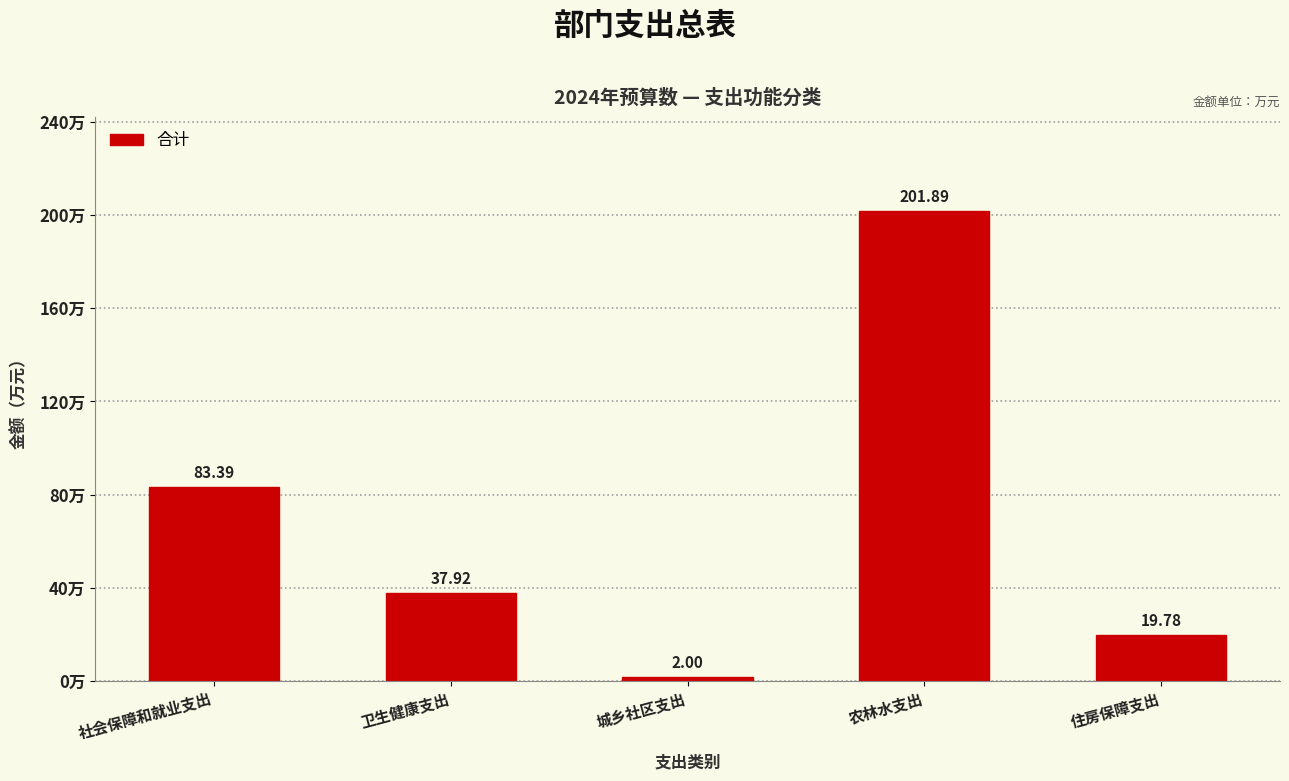

What is the change in value from 城乡社区支出 to 住房保障支出?

+17.8